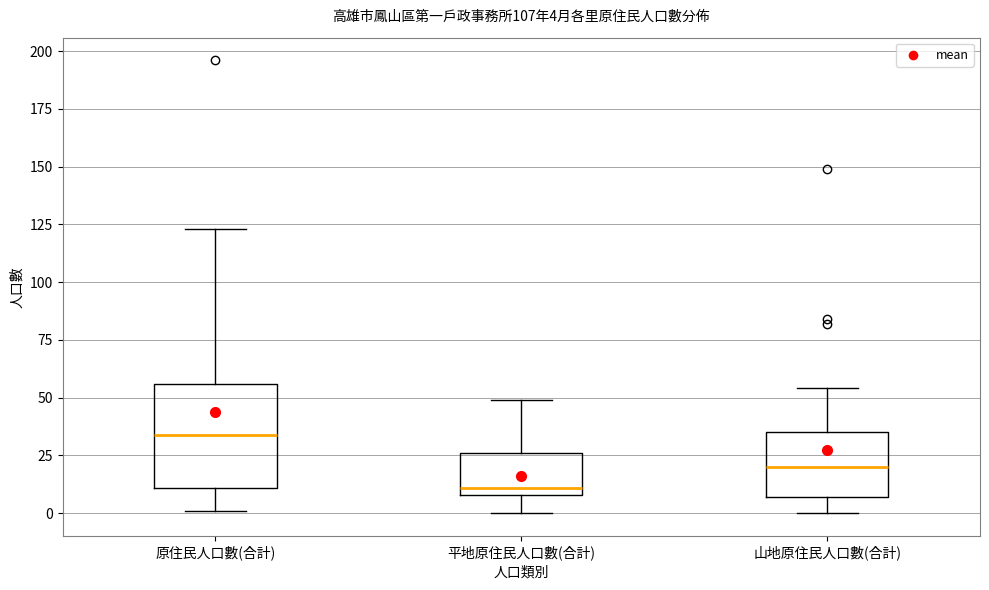

Which box is the tallest, from its lower edge to its upper edge?

原住民人口數(合計)